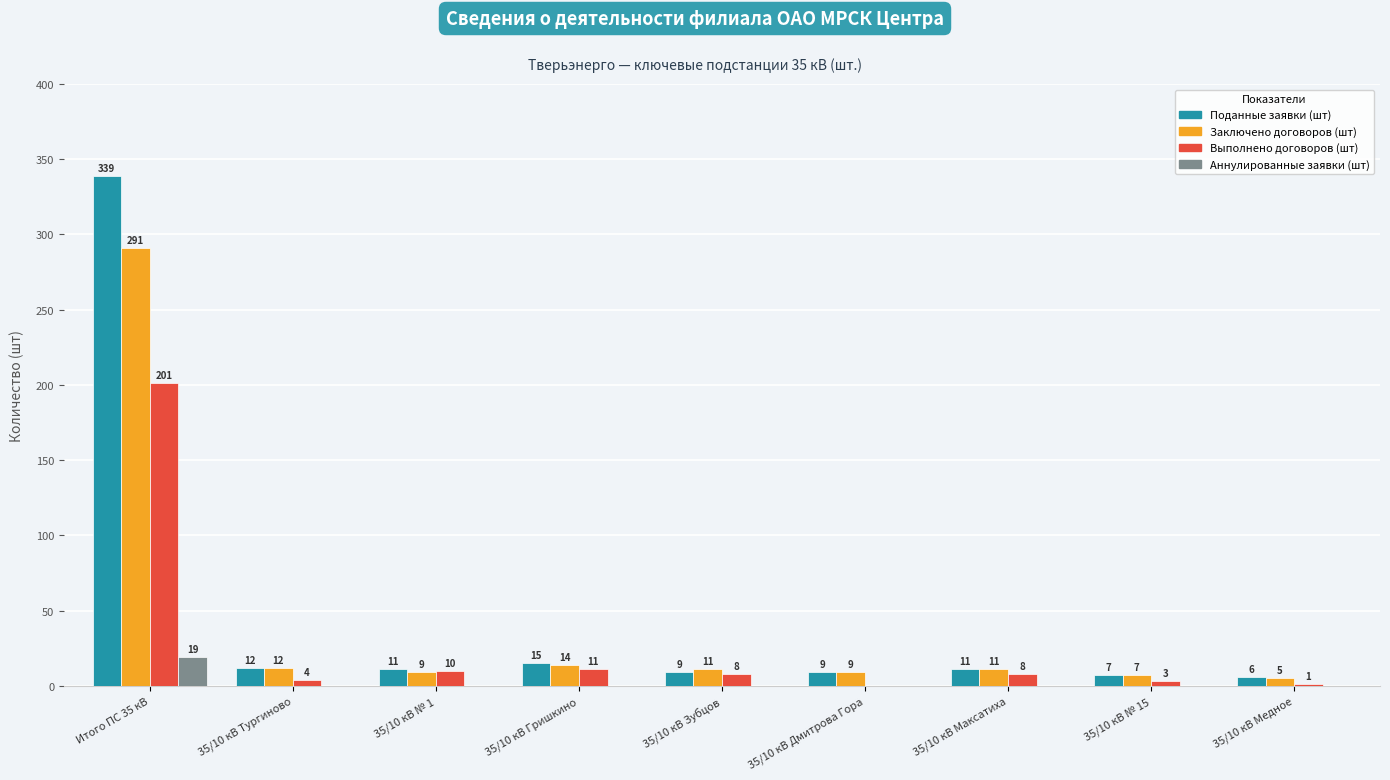

Which series has the largest range (max minus min)?

Поданные заявки (шт)